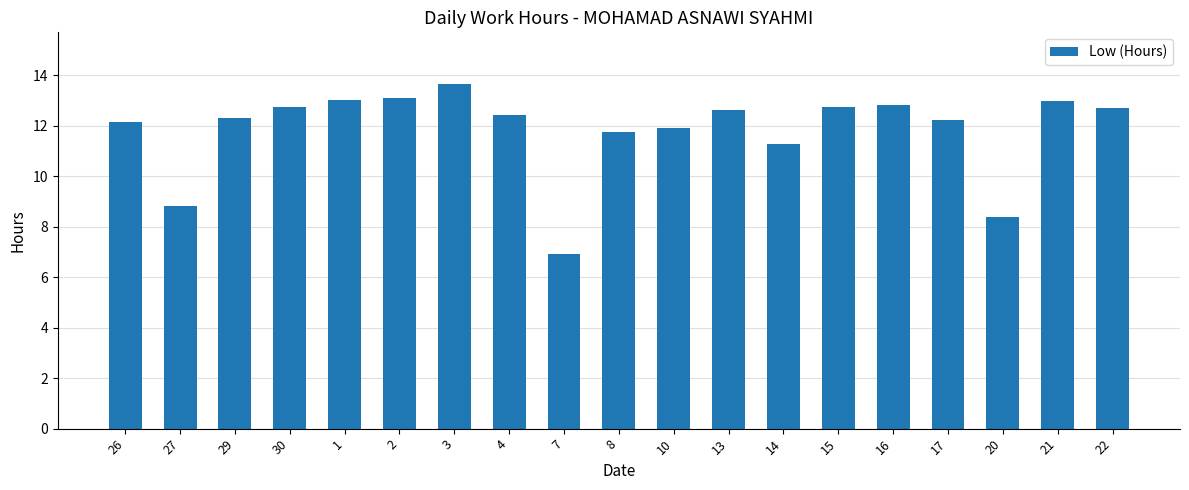

What is the value of the 19th bar from the left?

12.7